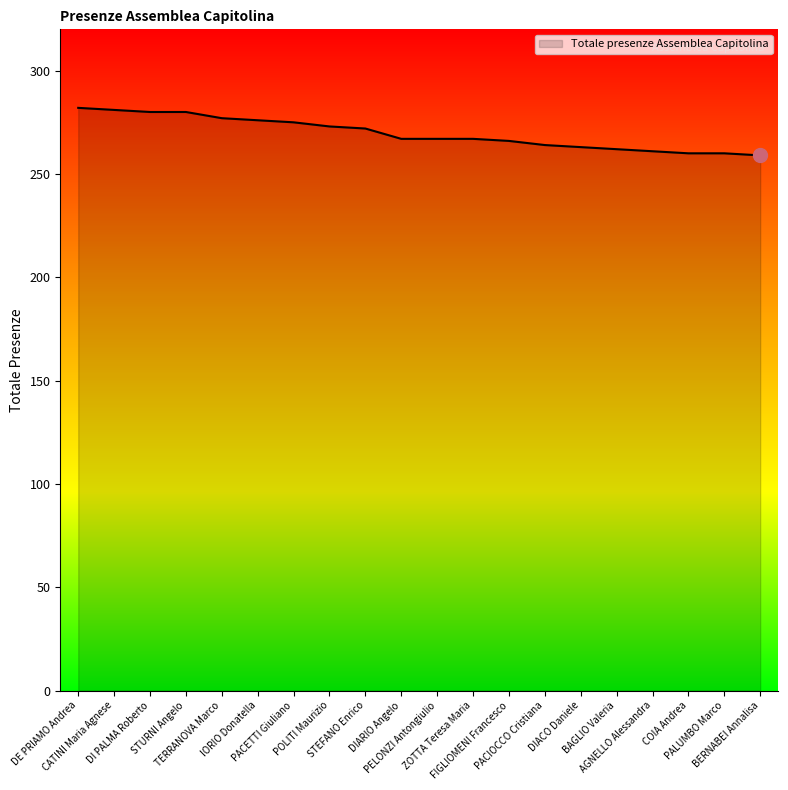

What is the greatest value displayed?

282